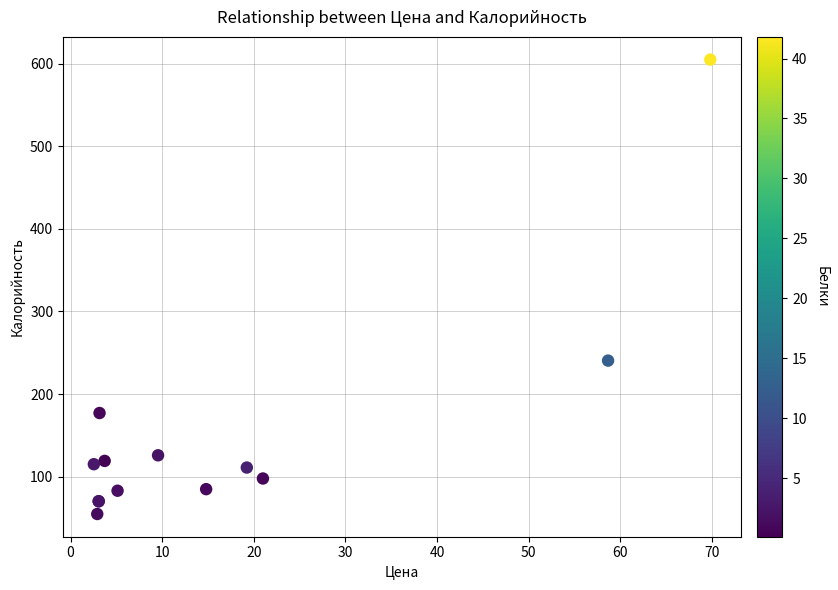

What Y value in the scatter plot is closest to 329?

240.5